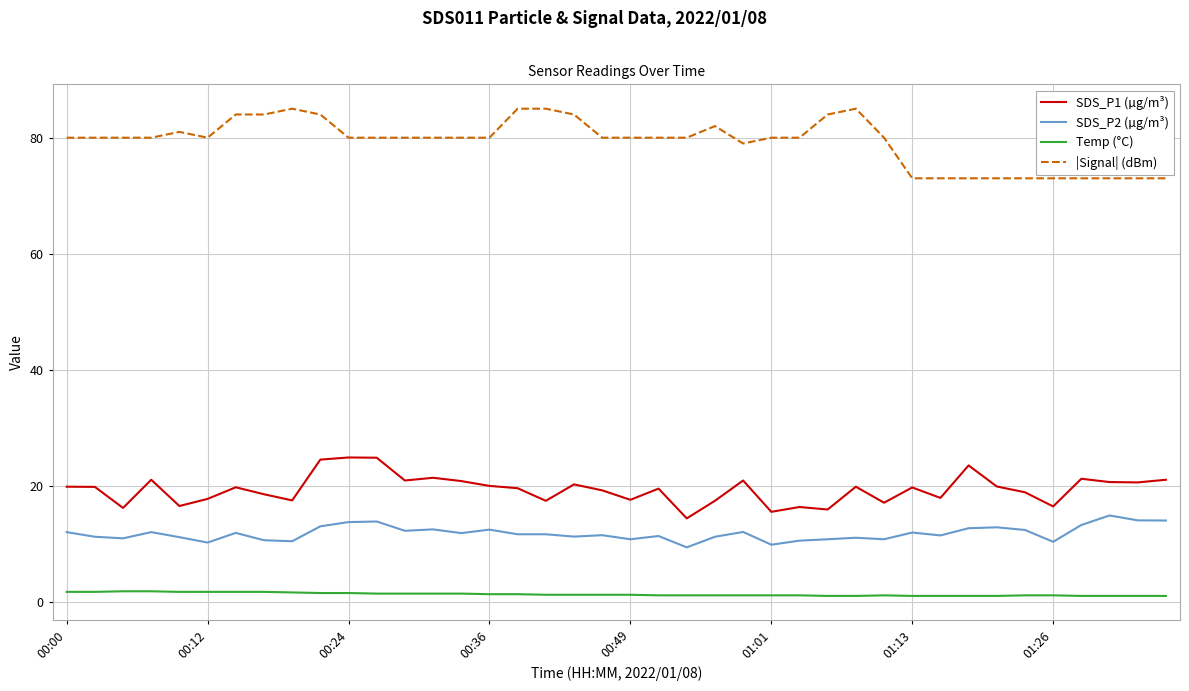

True or false: |Signal| (dBm) and SDS_P2 (µg/m³) intersect in this chart.

False